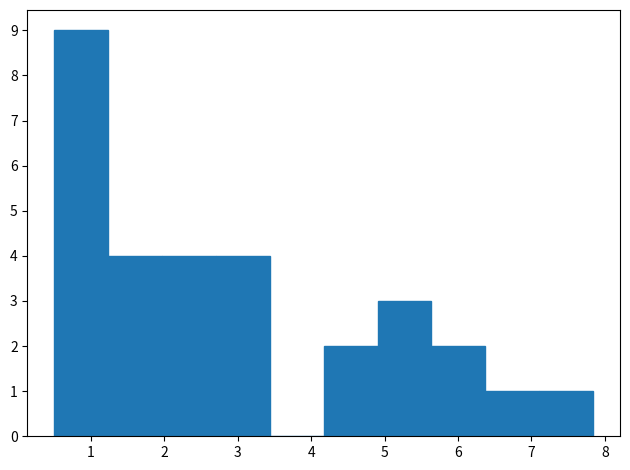

How tall is the bar that spans 4.2 to 4.9 on the x-axis? Neither the bar edges nor the heights are printed on the chart, so give them approximately, as read against the axes.

2